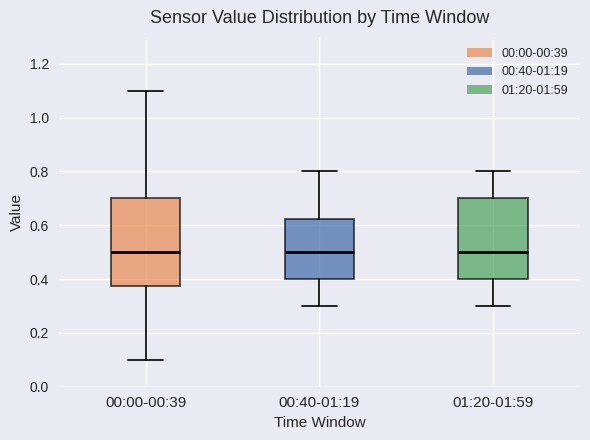

Reading left to right, transcribe this box plot: for each box, give where its median line is, the range the box spans, and where its two whiskers end, as read against the y-axis. The values are not printed on the chart, so give them approximately, as read against the axis.

00:00-00:39: median 0.50, box 0.38 to 0.70, whiskers 0.10 to 1.10
00:40-01:19: median 0.50, box 0.40 to 0.62, whiskers 0.30 to 0.80
01:20-01:59: median 0.50, box 0.40 to 0.70, whiskers 0.30 to 0.80